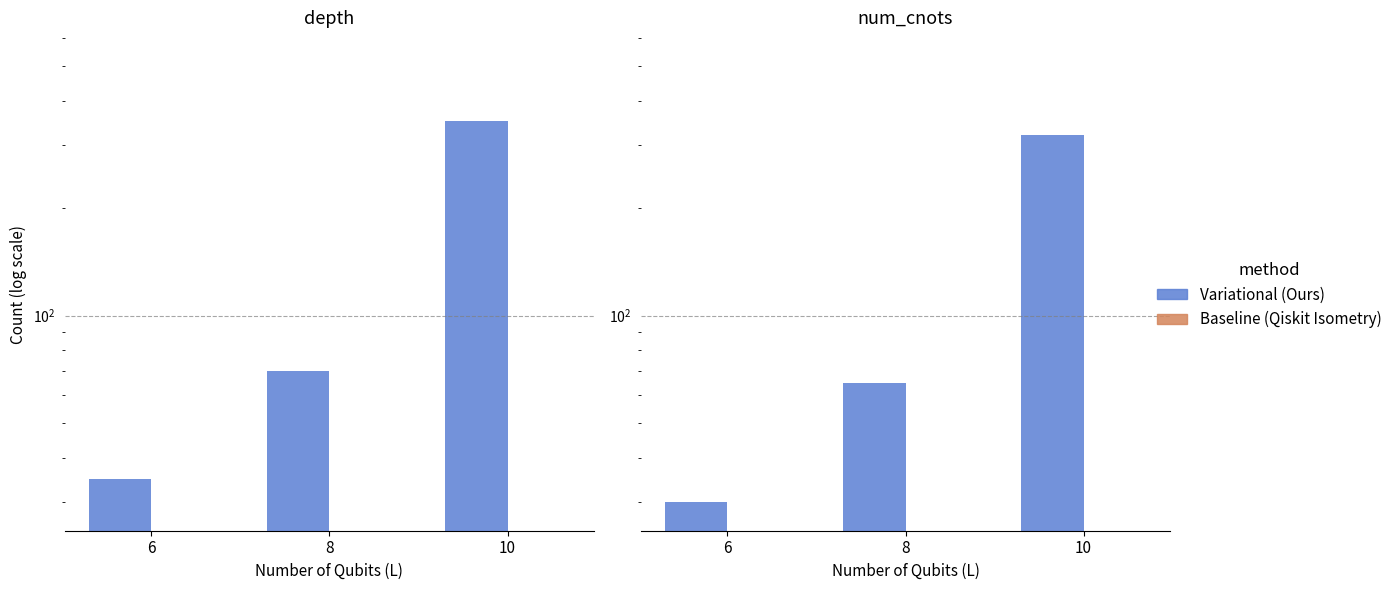

What is the average value of the Variational (Ours) series?

138